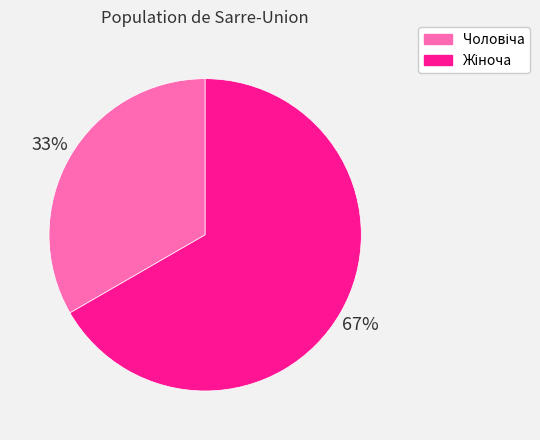

To the nearest percent, what is the average slice percentage?

50%